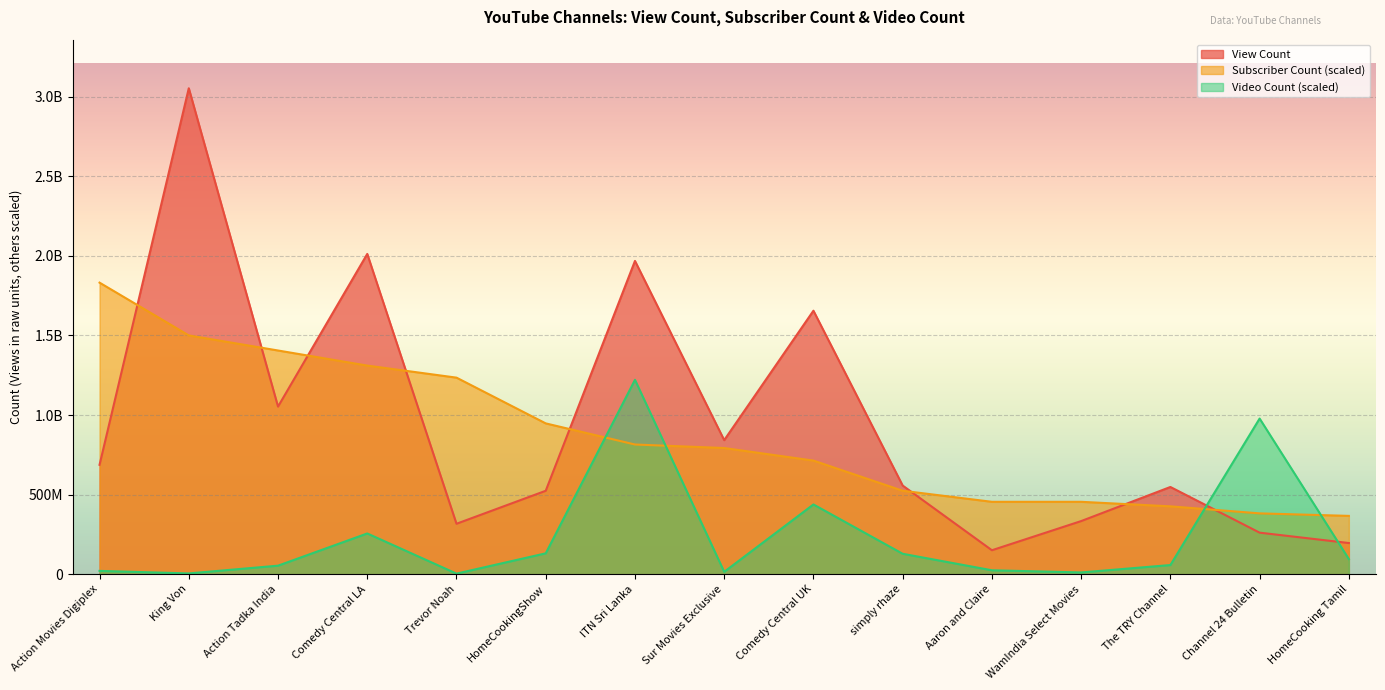

Rank the series by their maximum value, from lowest to highest.

Video Count, Subscriber Count, View Count